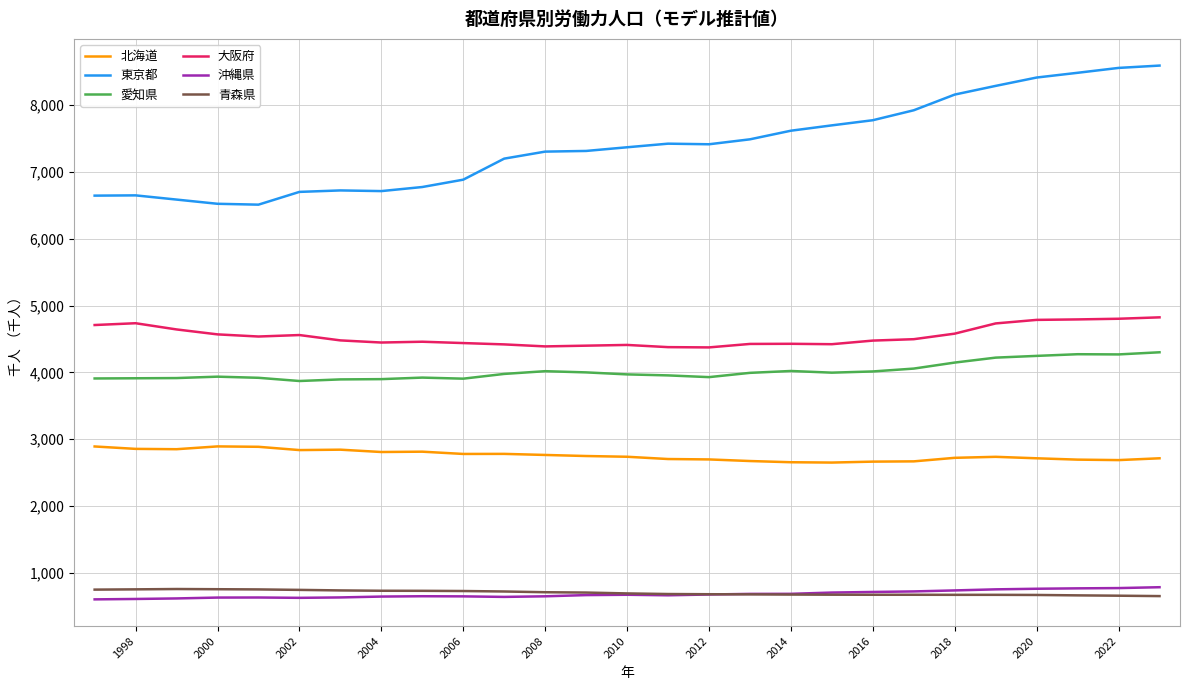

What is the highest value of the 北海道 series?

2892